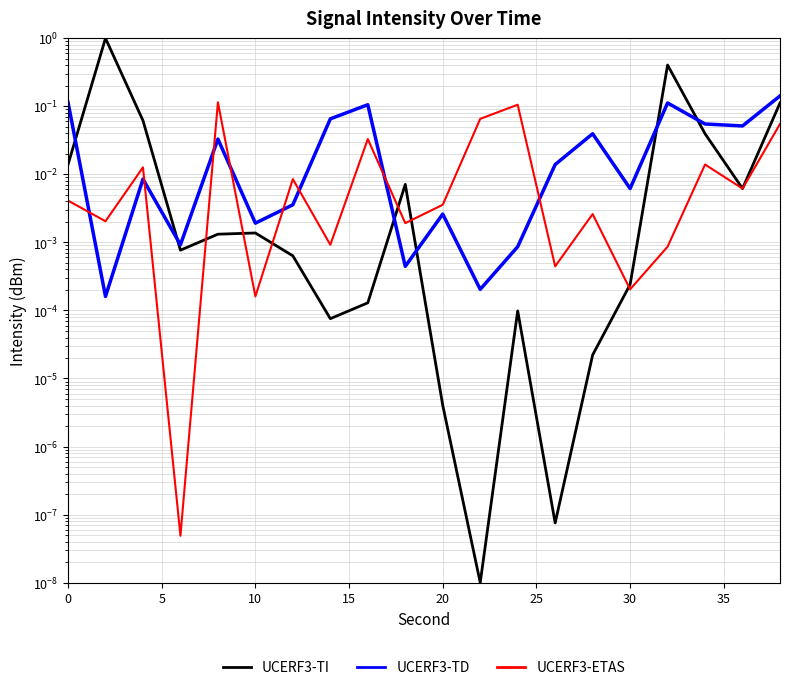

Which series has the largest total across all categories?

UCERF3-TI